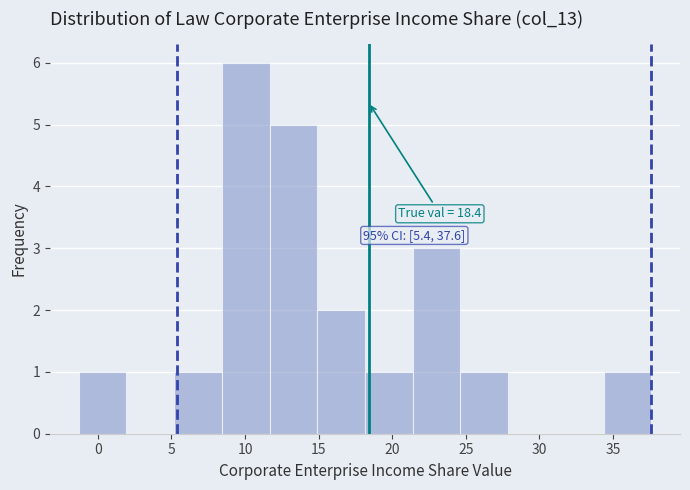

Which range on the x-axis has the tallest bar?

8.5 to 11.5